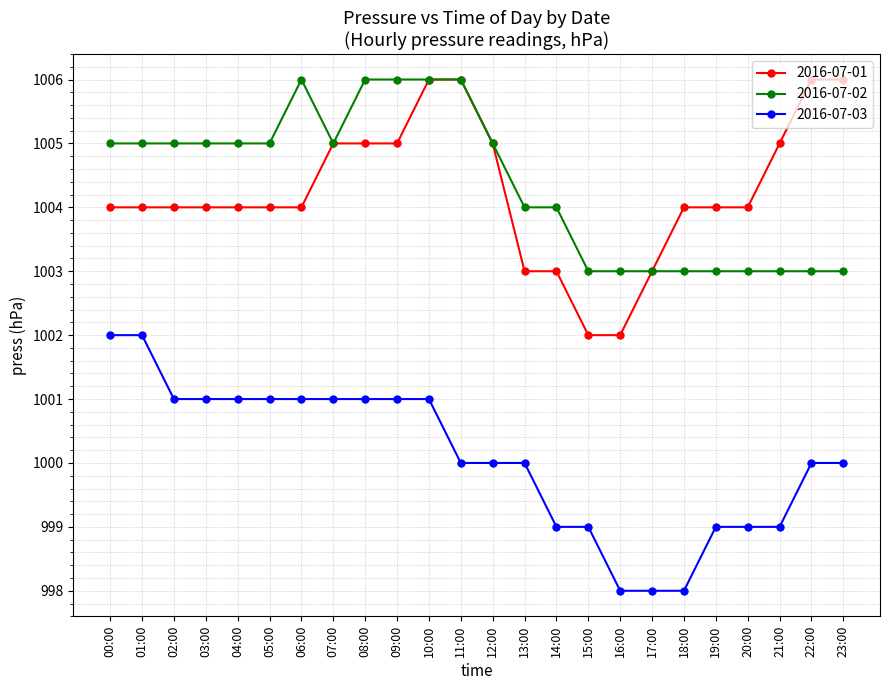

Is this an area chart (filled region under the line)?

No